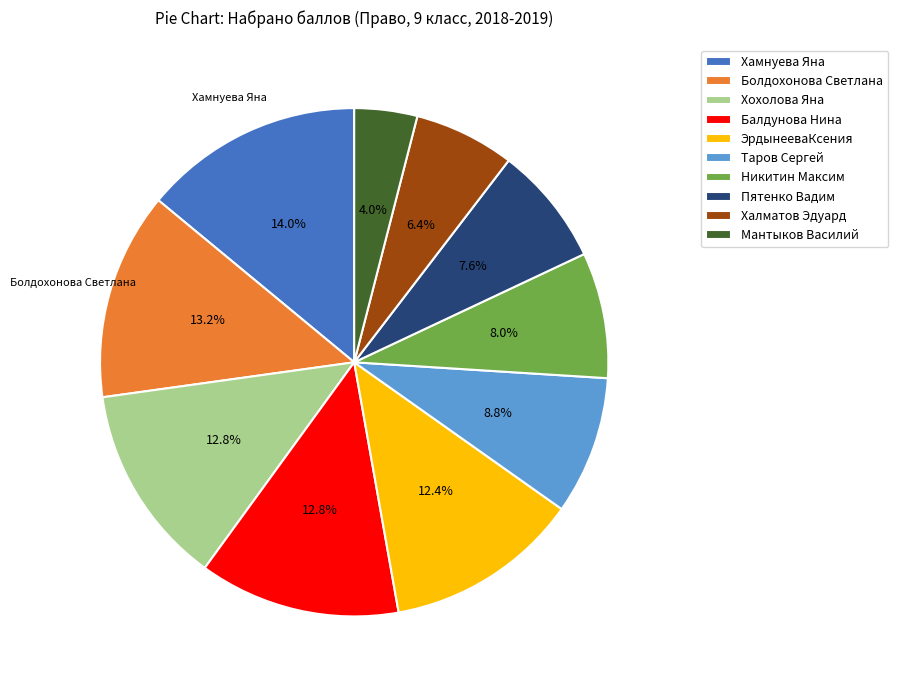

Count the number of slices in the pie.

10